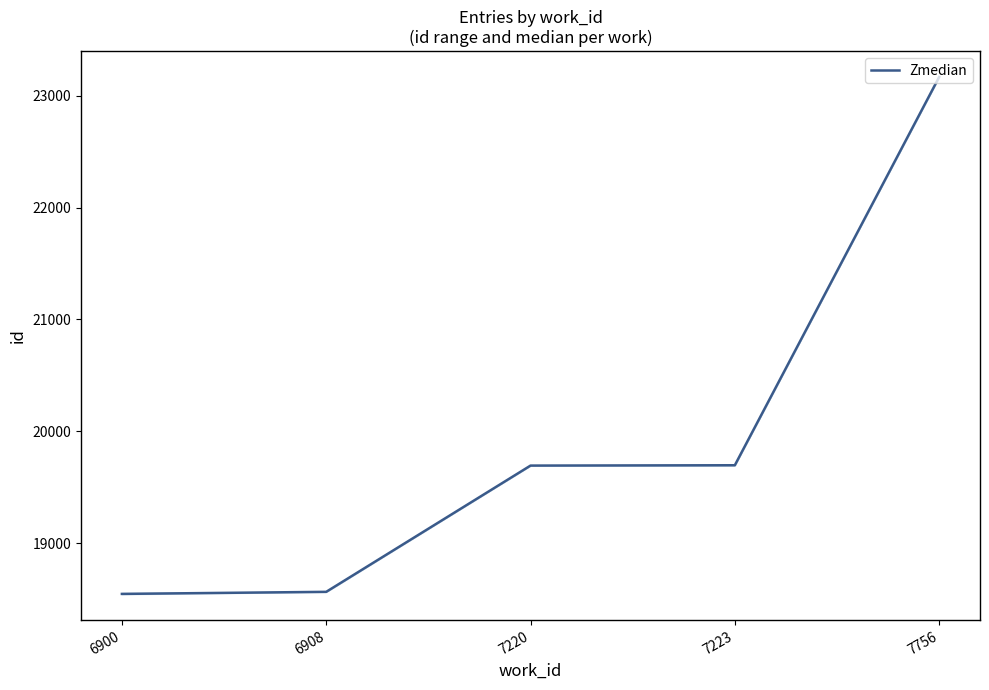

What is the average value?

19933.3